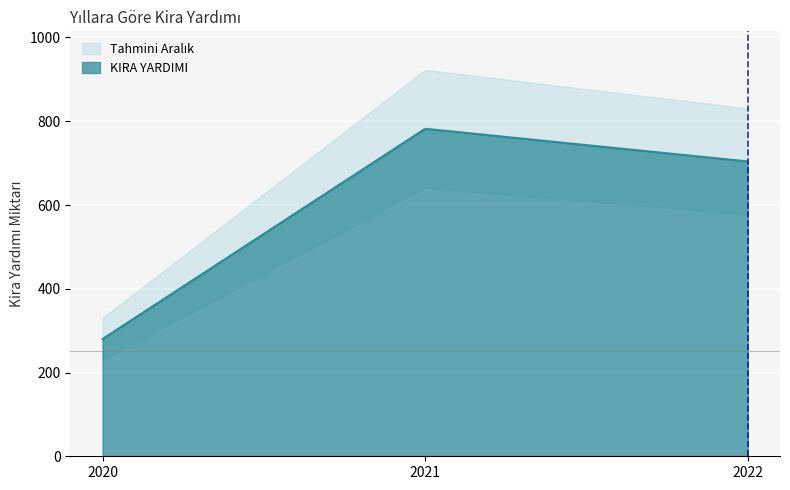

What is the smallest value displayed?

280